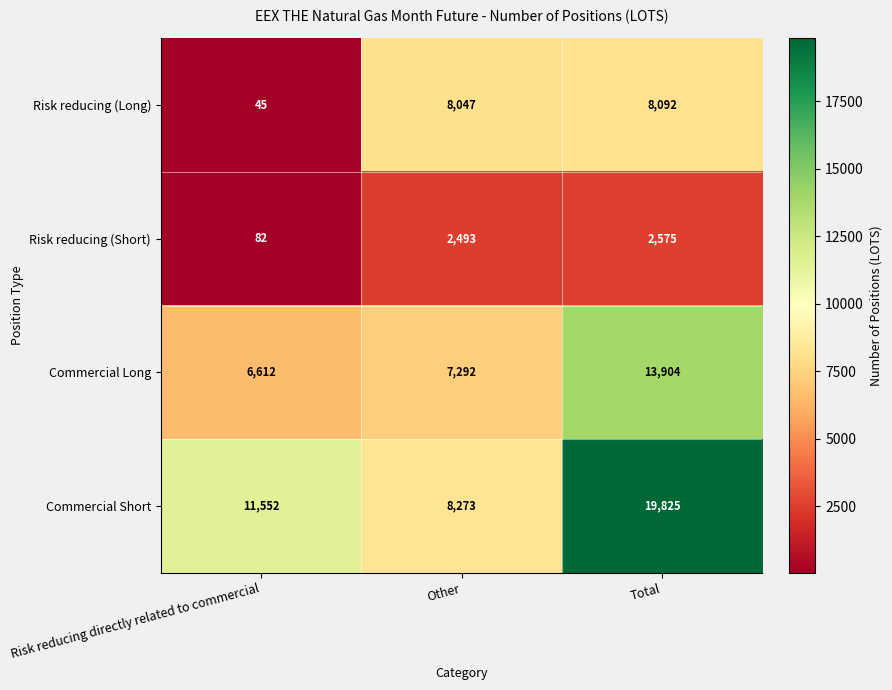

What is the total value across all series at Risk reducing directly related to commercial?

18291